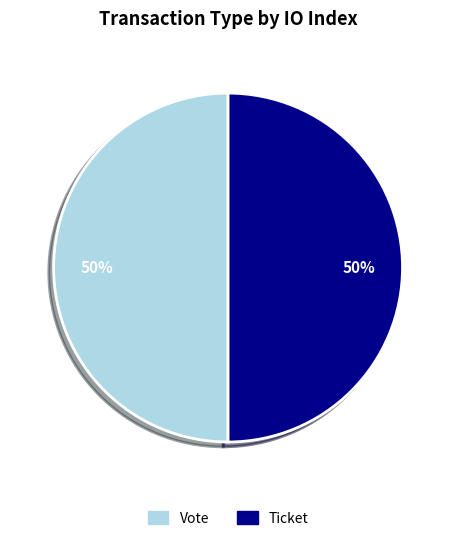

Is the sum of Ticket and Vote greater than half?

Yes